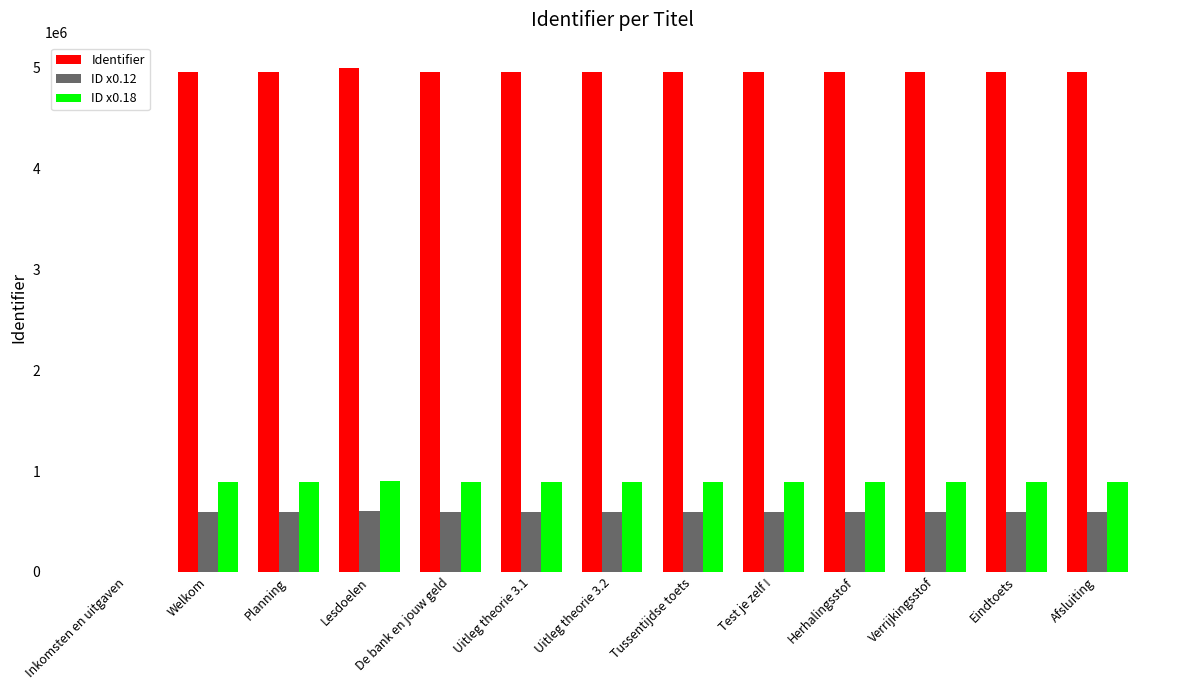

The value of ID x0.12 at Inkomsten en uitgaven is 0. True or false?

True